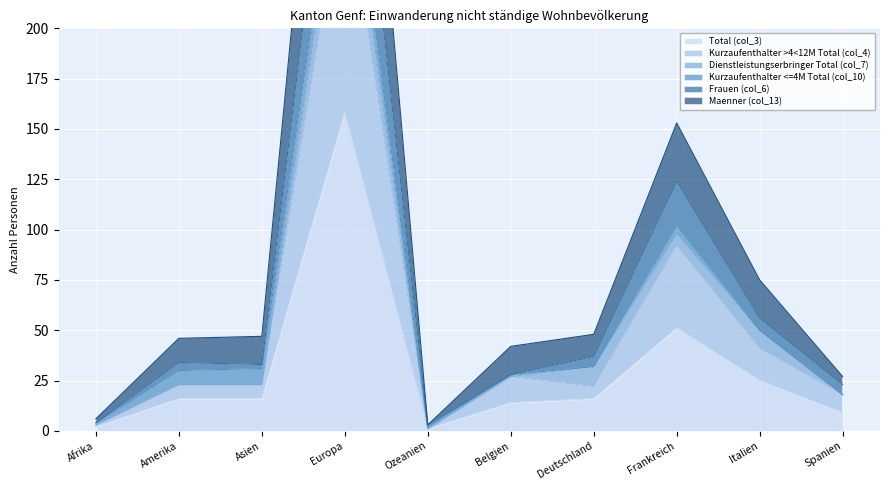

The Total (col_3) series shows 29 at Deutschland. True or false?

False